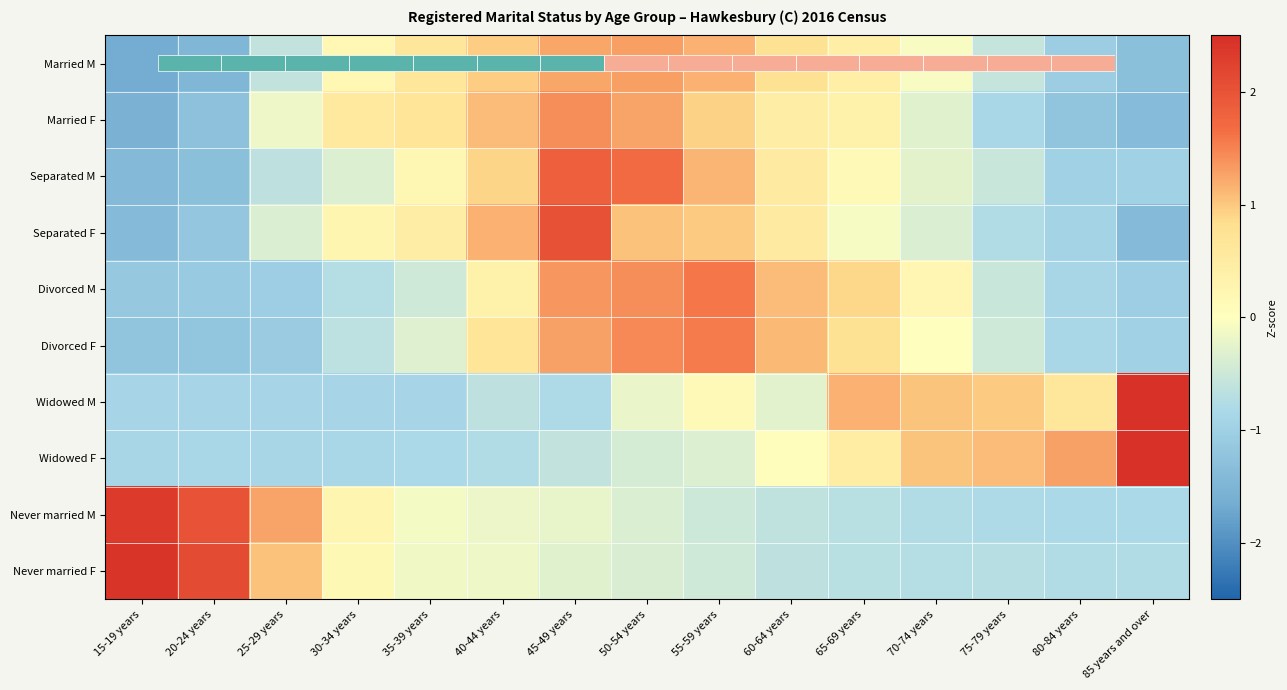

Which category has the highest value in the Widowed M series?

85 years and over